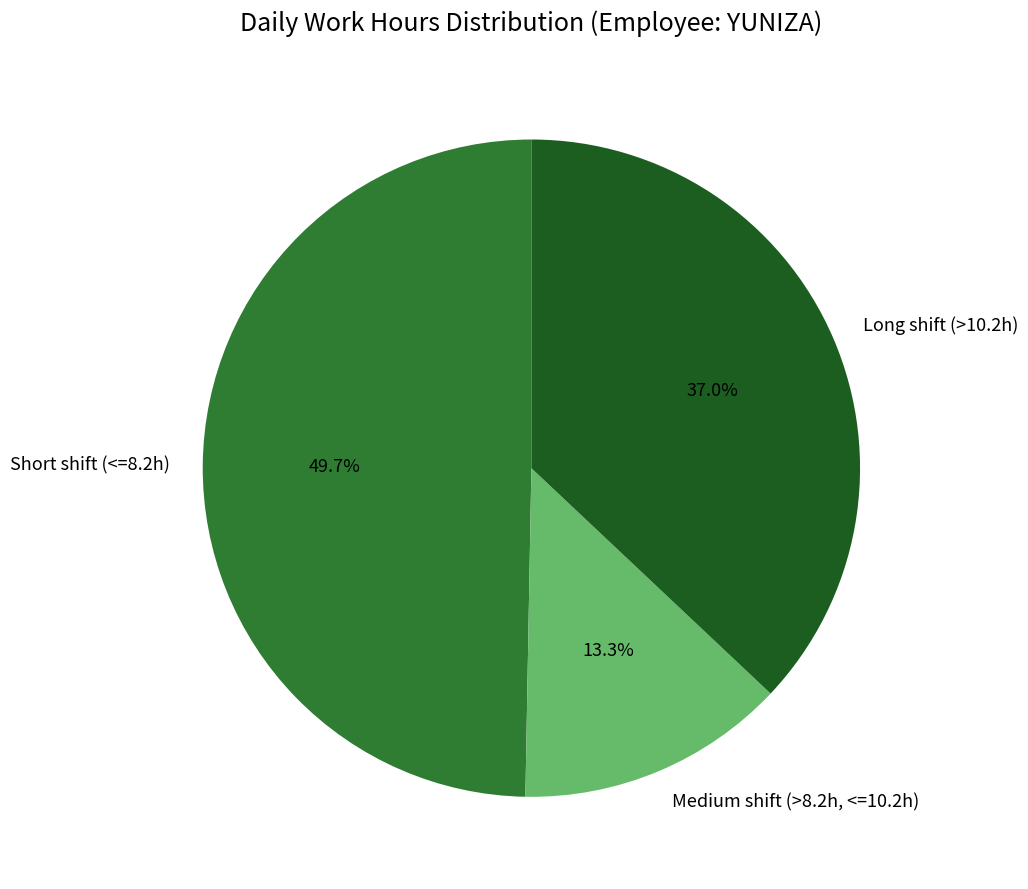

Approximately how many times larger is the value at Short shift (<=8.2h) compared to Medium shift (>8.2h, <=10.2h)?

3.7